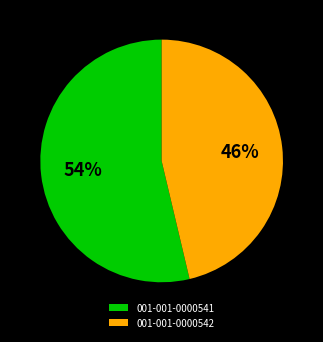

How many slices are in this pie chart?

2